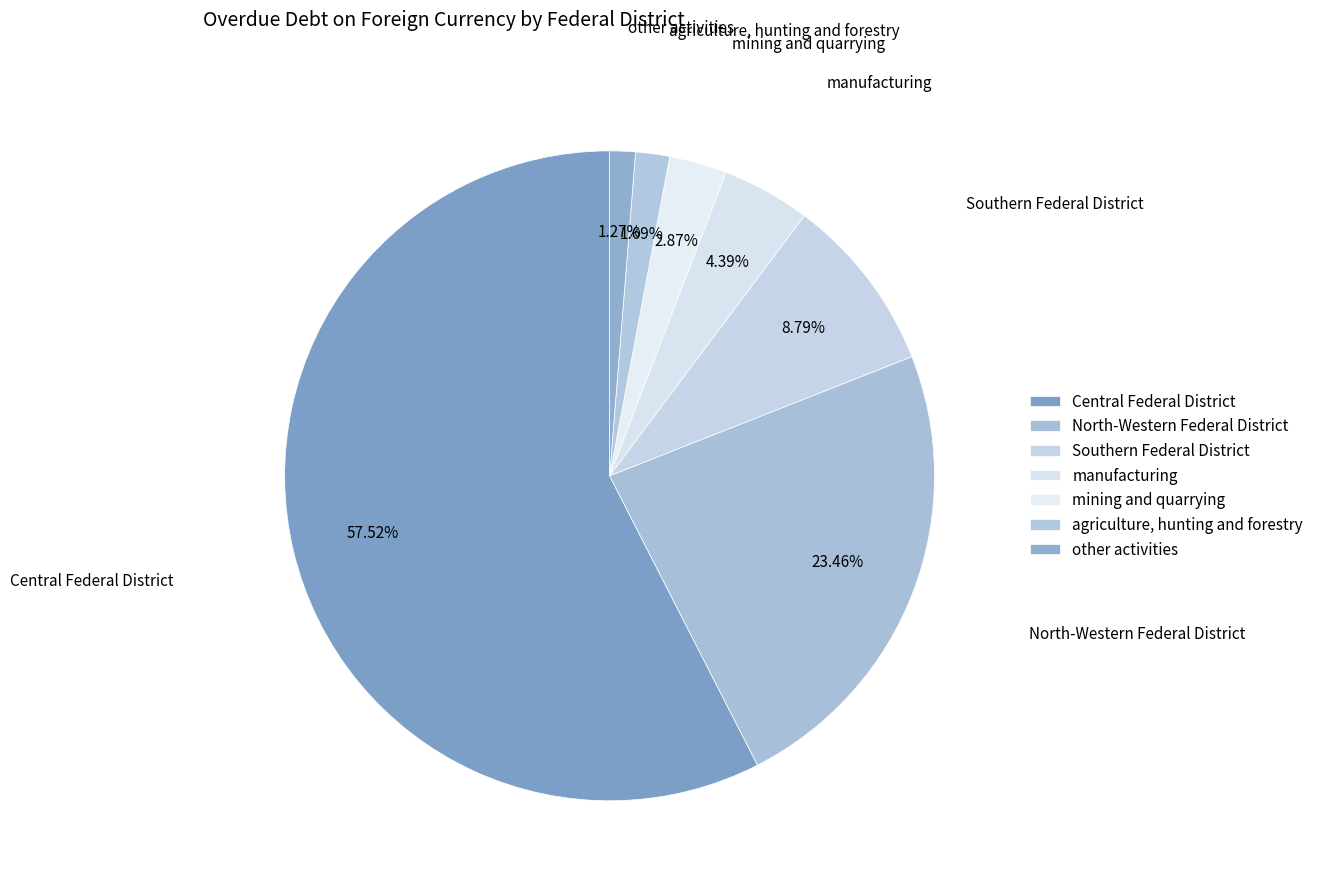

The North-Western Federal District slice represents 23% of the pie. True or false?

True